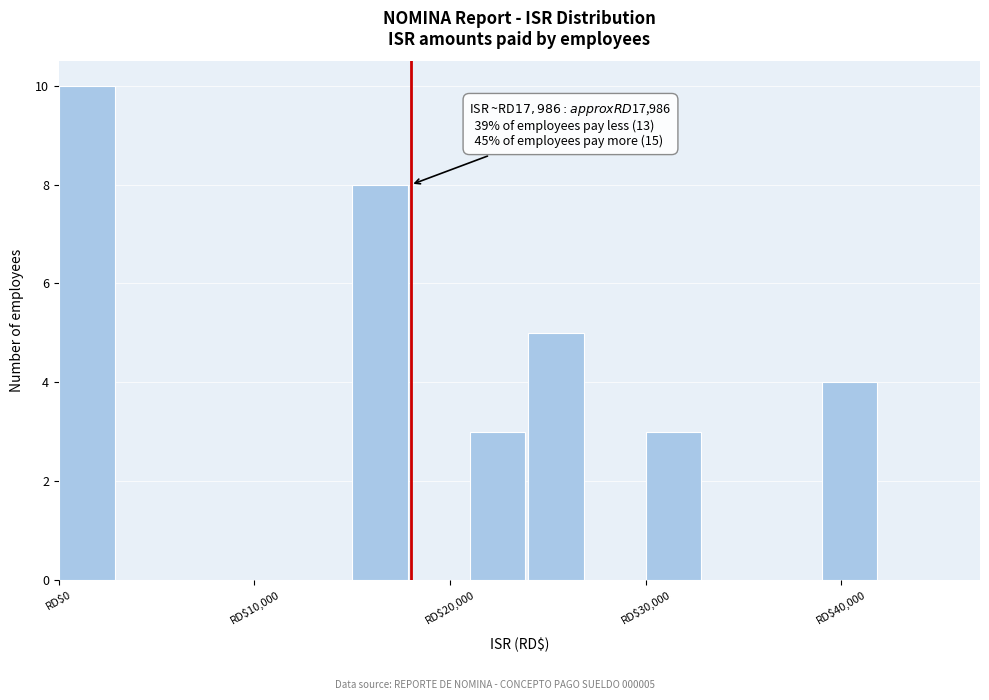

Around what value on the x-axis is the tallest bar? Give the approximate position of its centre, as read against the axis.

1000